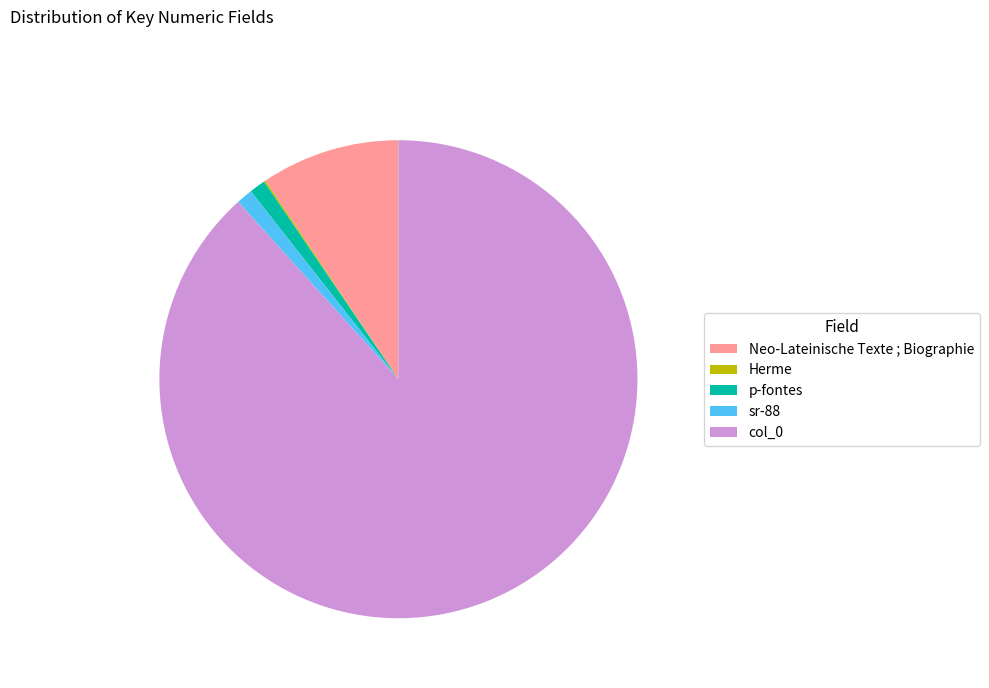

Is there a majority slice in this chart?

Yes